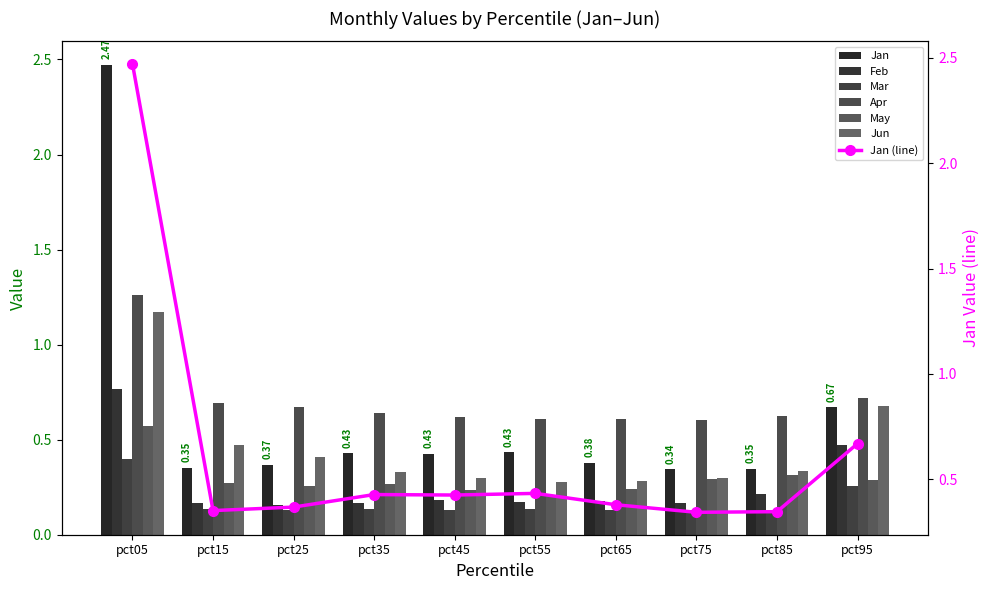

What is the total value across all series at pct65?

1.8